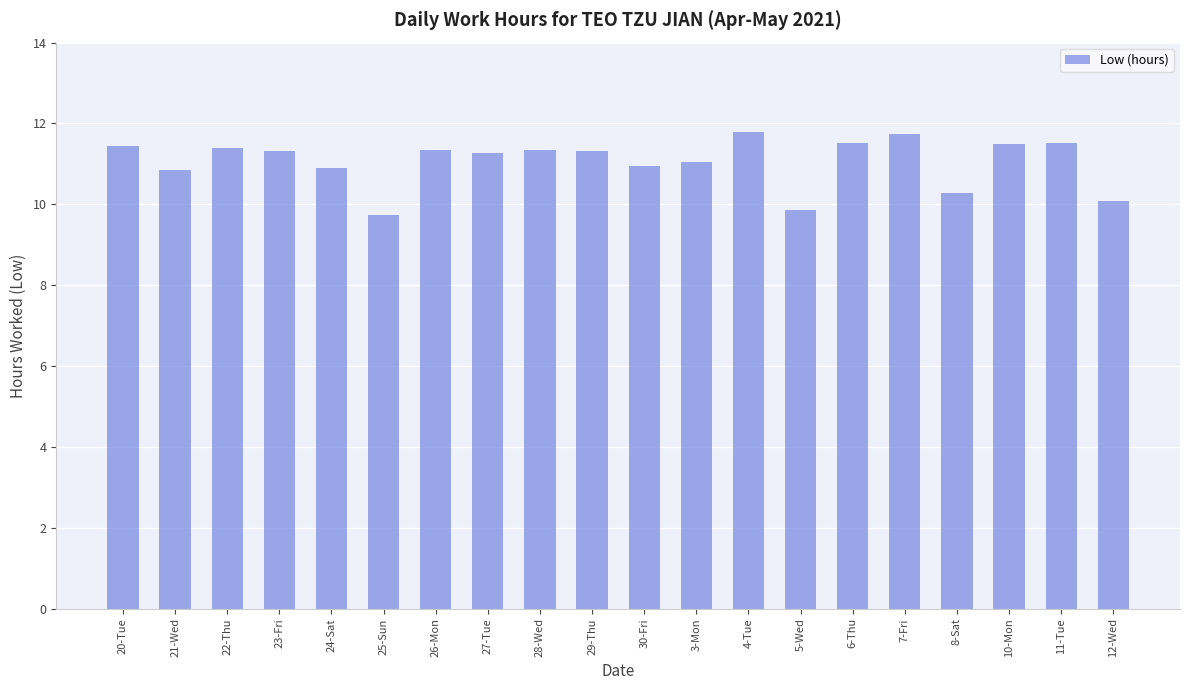

Is it true that the value at 20-Tue is 3.0?

False